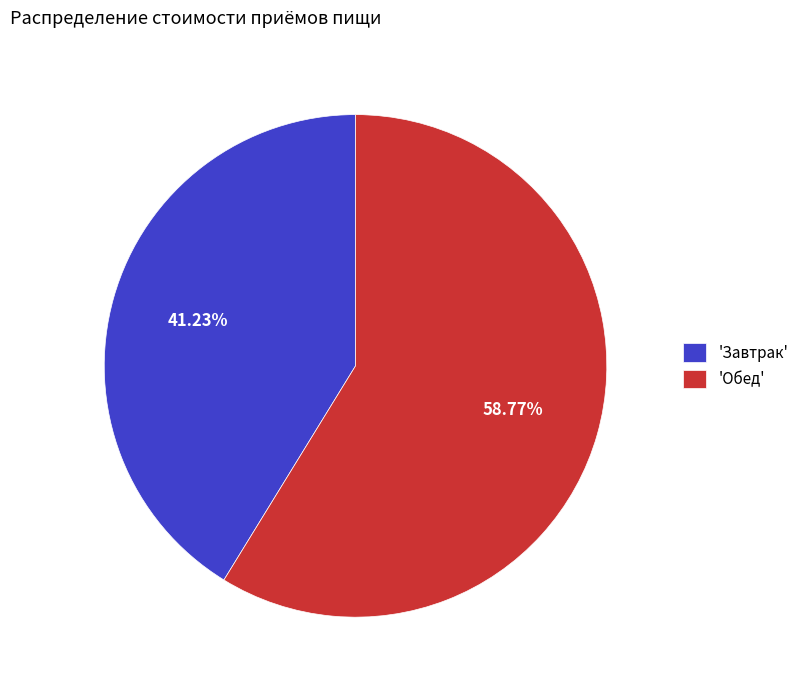

Does 'Обед' represent more than half of the total?

Yes